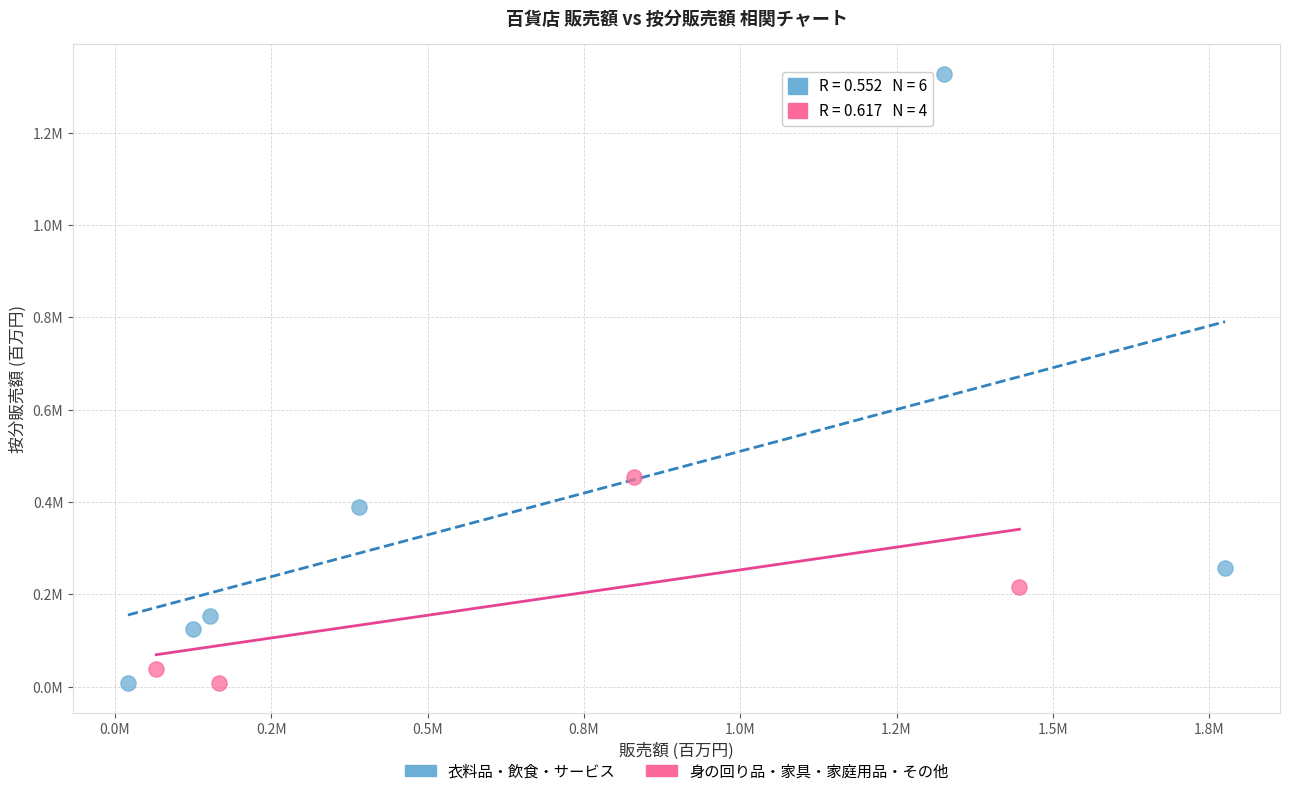

What are all the series names shown in the legend?

衣料品・飲食・サービス, 身の回り品・家具・家庭用品・その他